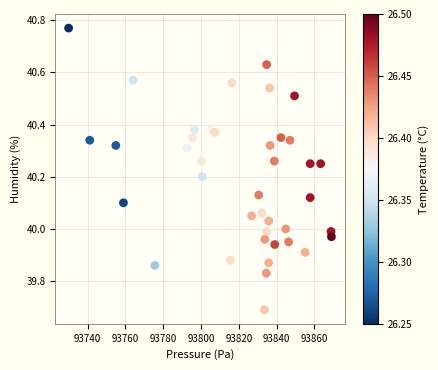

What is the range of Y values (max minus min)?

1.1